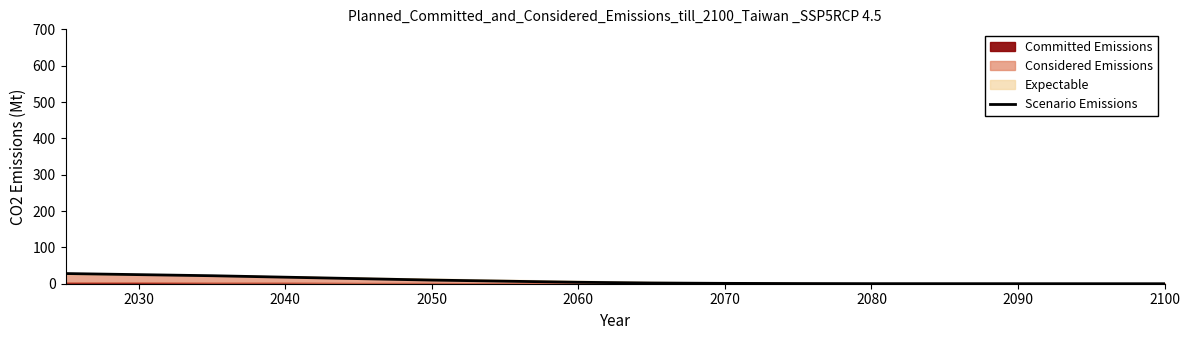

What is the maximum value for Scenario Emissions?

28.0